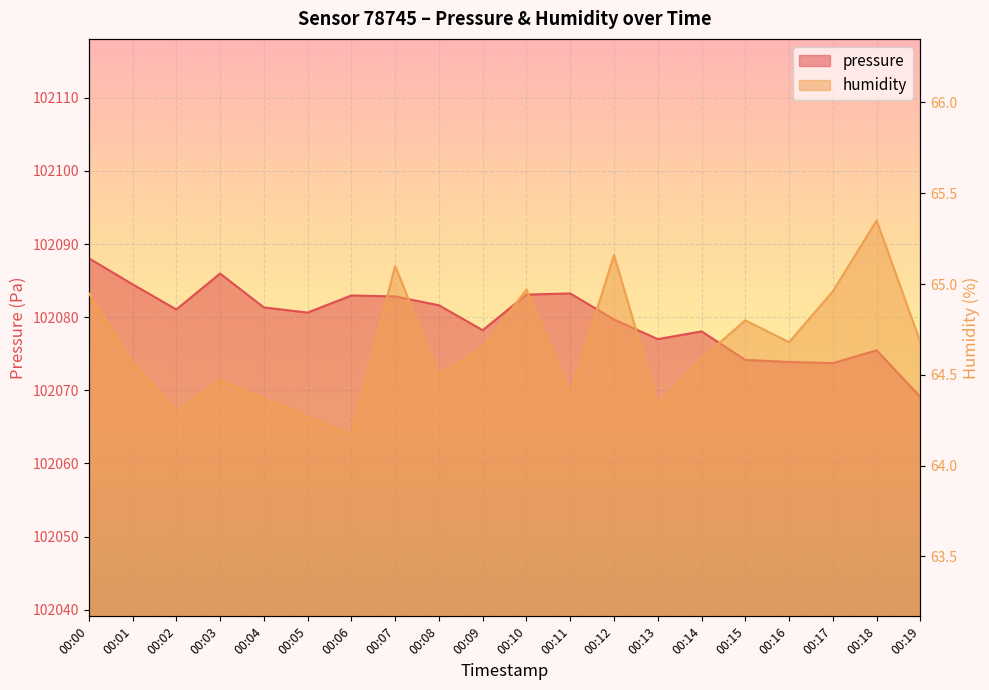

At which label does pressure reach its minimum?

00:19